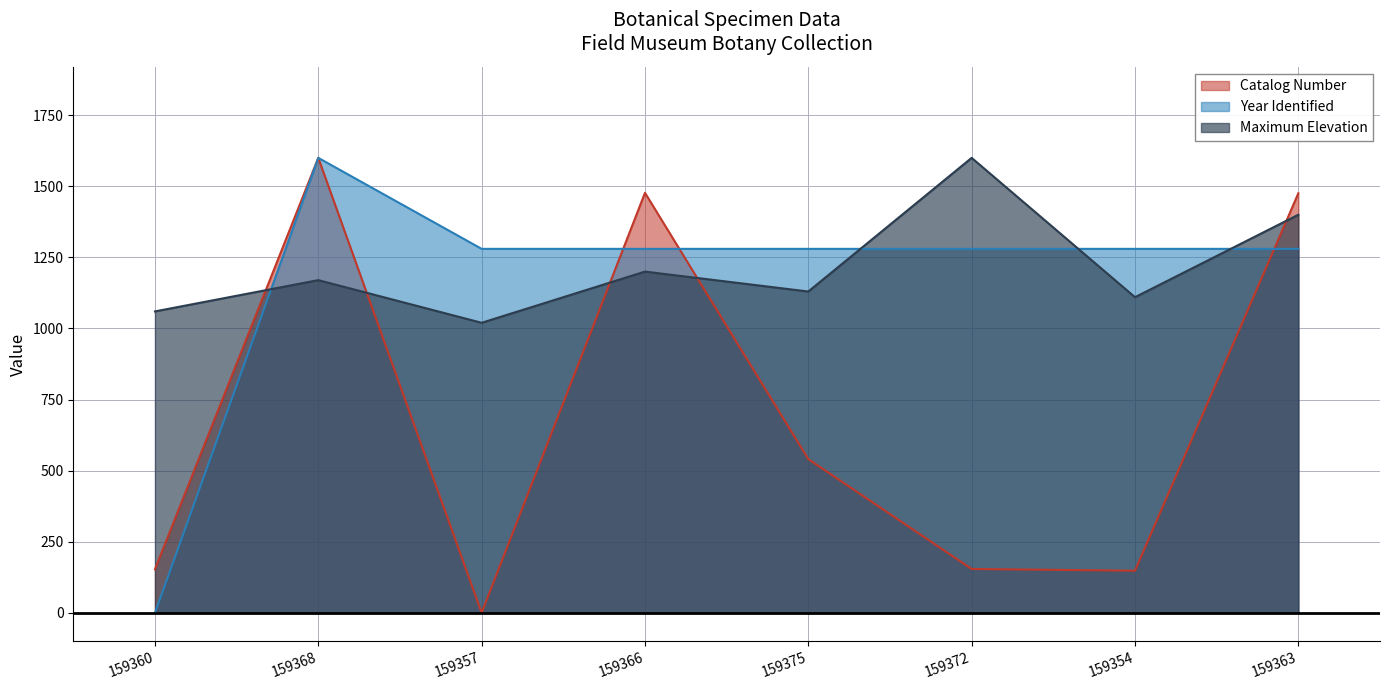

What is the maximum value for Year Identified?

1600.0